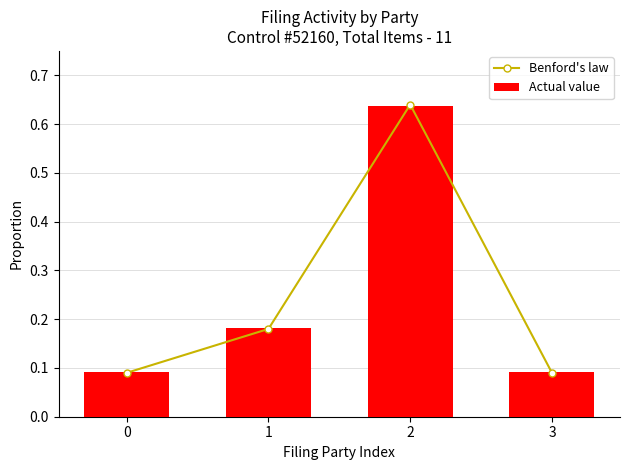

Reading left to right, list all the values displayed in this chart.

Benford's law: 0=0.1	1=0.2	2=0.6	3=0.1
Actual value: 0=0.1	1=0.2	2=0.6	3=0.1